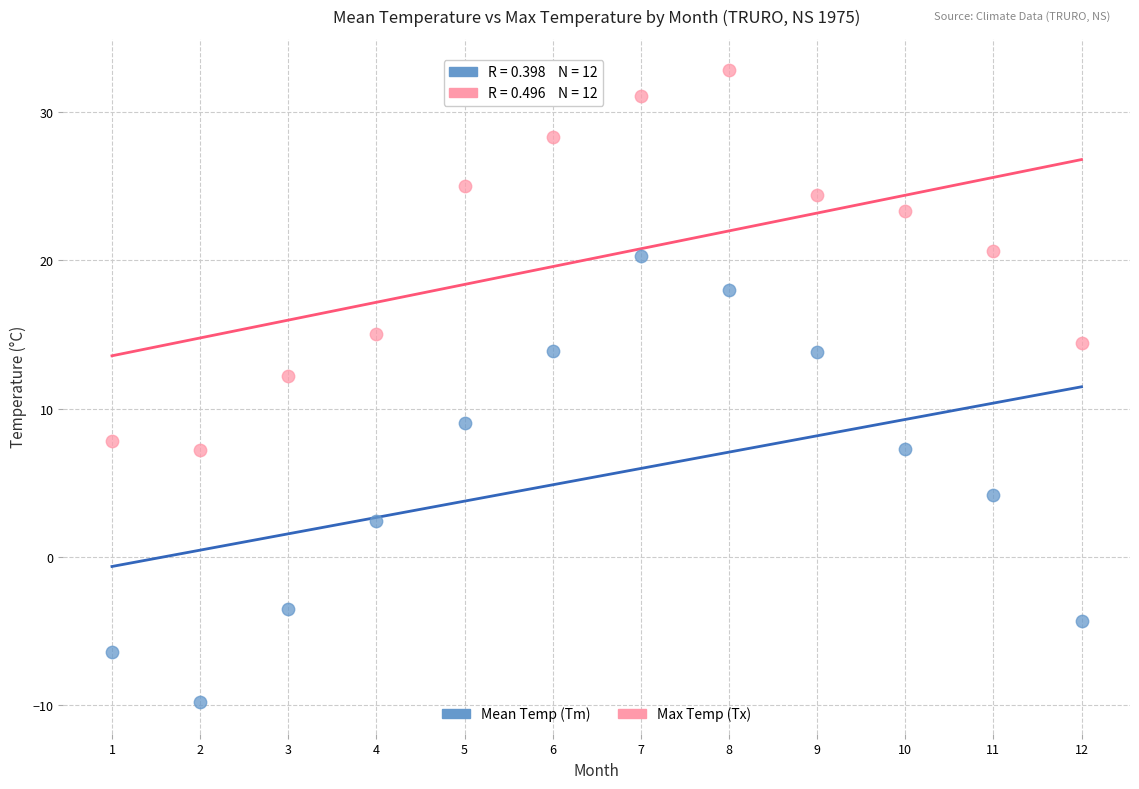

Which series has the widest spread of Y values?

Mean Temp (Tm)